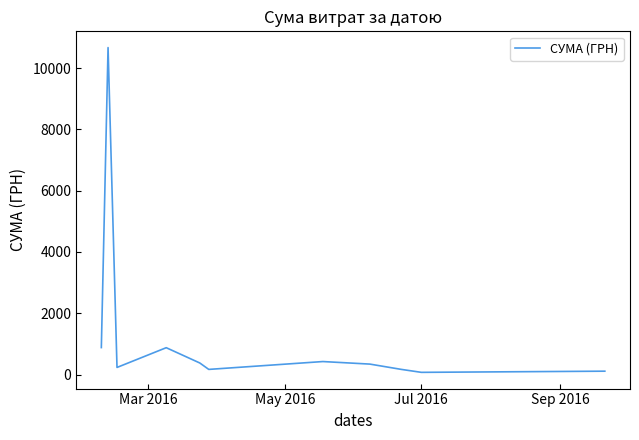

What is the greatest value displayed?

10668